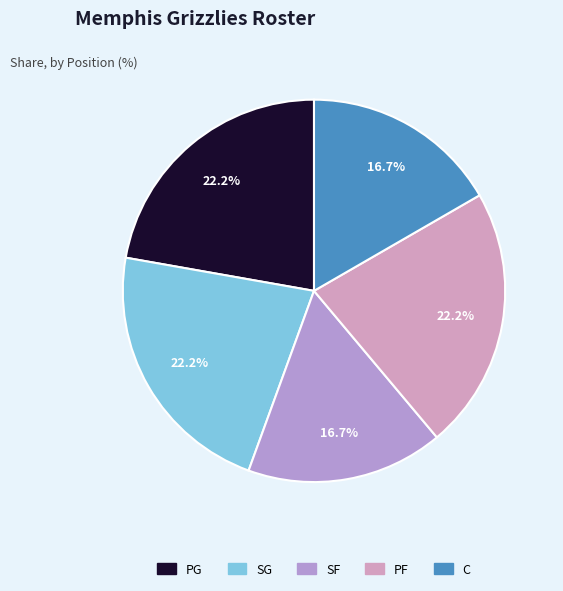

To the nearest percent, what is the difference between the largest and smallest slice percentages?

6%